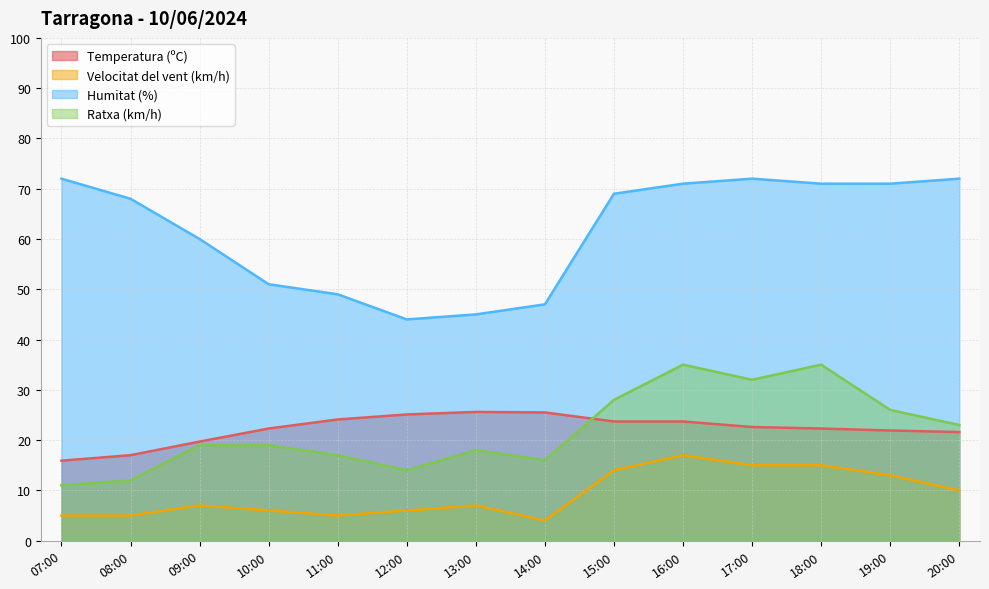

Is it true that Ratxa (km/h) equals 27.7 at 13:00?

False